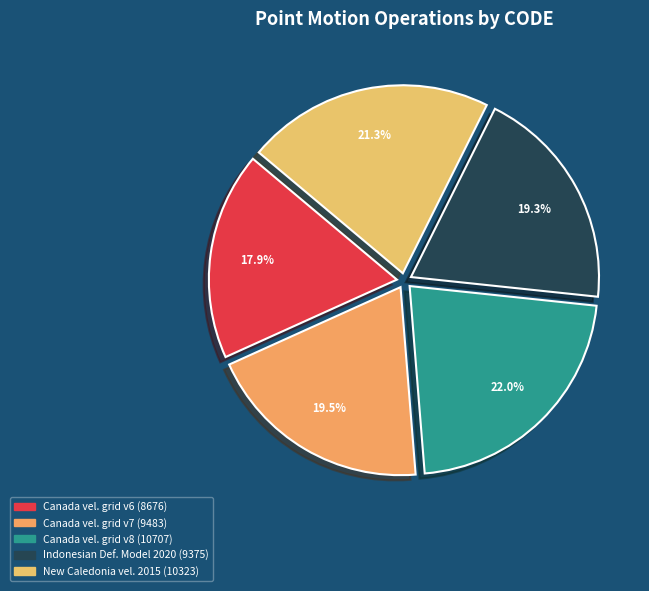

Is there any slice that represents more than half of the pie?

No